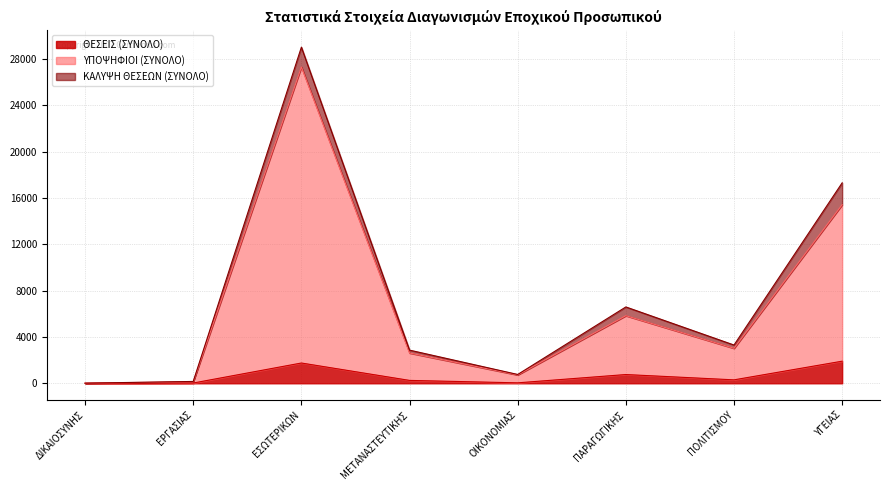

Which category has the lowest value across all series?

ΔΙΚΑΙΟΣΥΝΗΣ